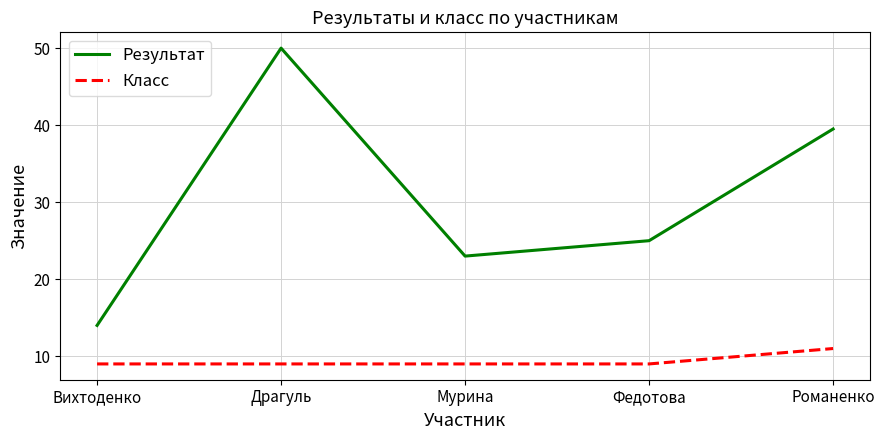

Reading right to left, what are all the values shown in this chart?

Результат: 39.5	25.0	23.0	50.0	14.0
Класс: 11.0	9.0	9.0	9.0	9.0